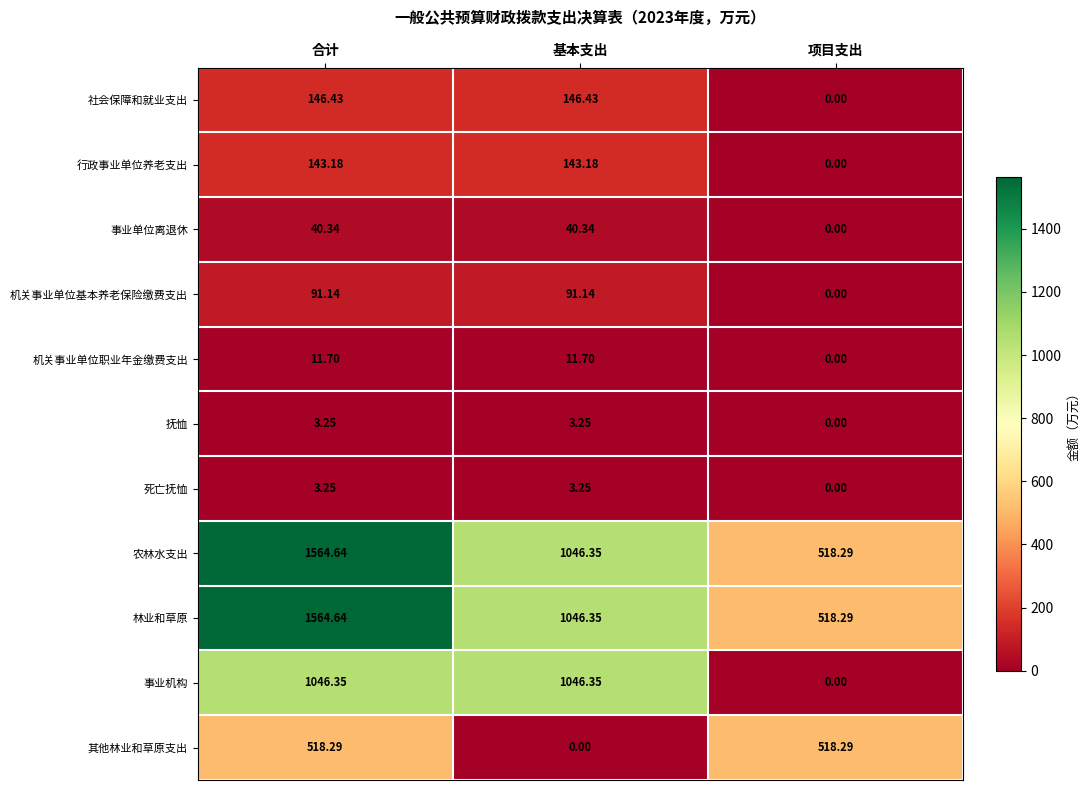

At which label does 农林水支出 reach its minimum?

项目支出